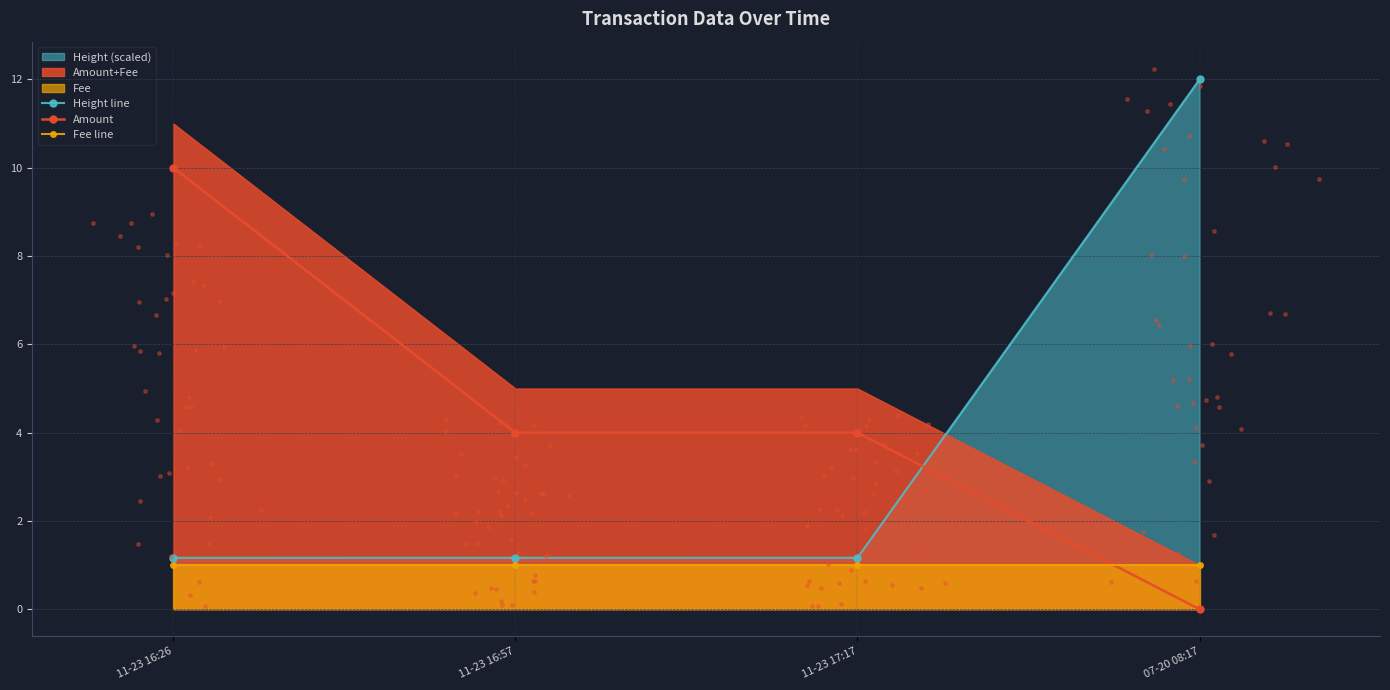

Is it true that Amount equals 0.0 at 07-20 08:17?

True